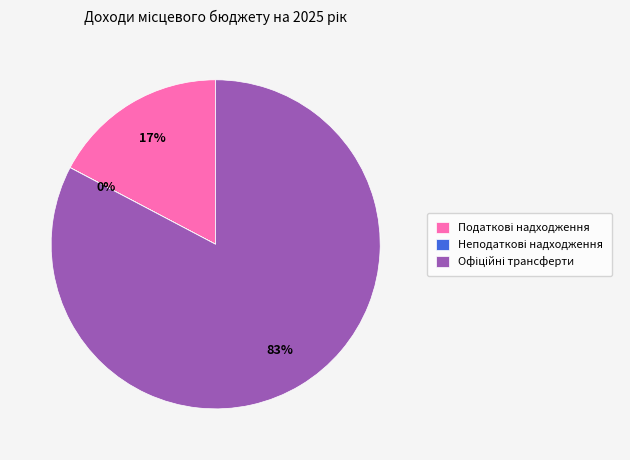

Does any single category account for the majority?

Yes